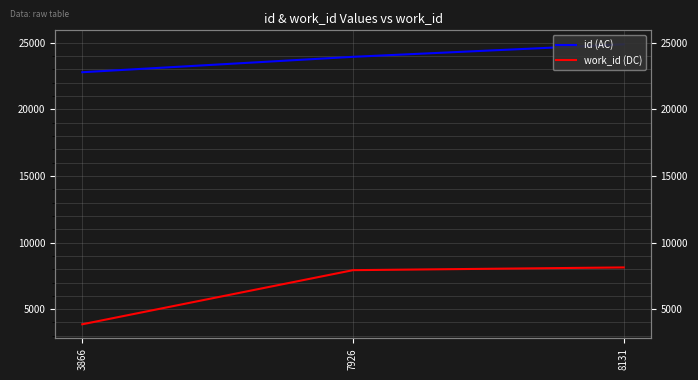

List the series in order of their peak value, lowest first.

work_id (DC), id (AC)